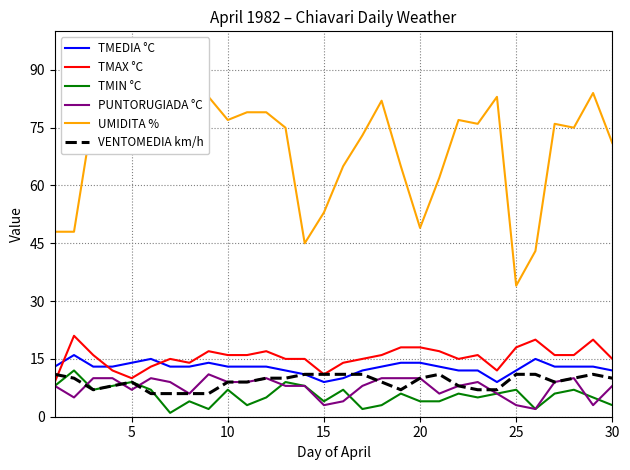

What is the highest value of the TMEDIA °C series?

16